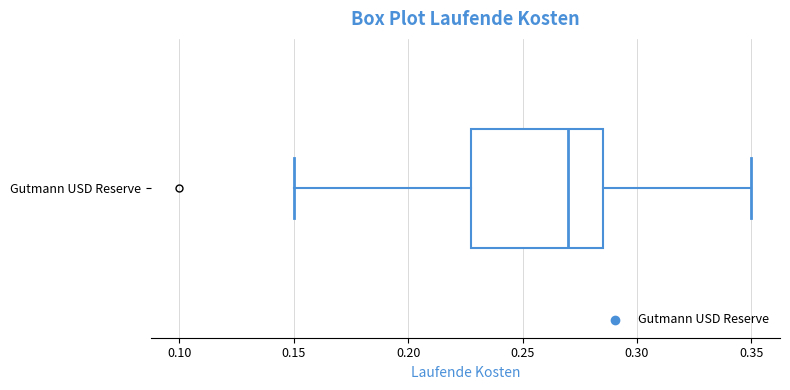

Read this box plot against the x-axis: the position of the median line, the range covered by the box, and the ends of both whiskers. The values are not printed on the chart, so give them approximately, as read against the axis.

median 0.270, box 0.230 to 0.285, whiskers 0.150 to 0.350